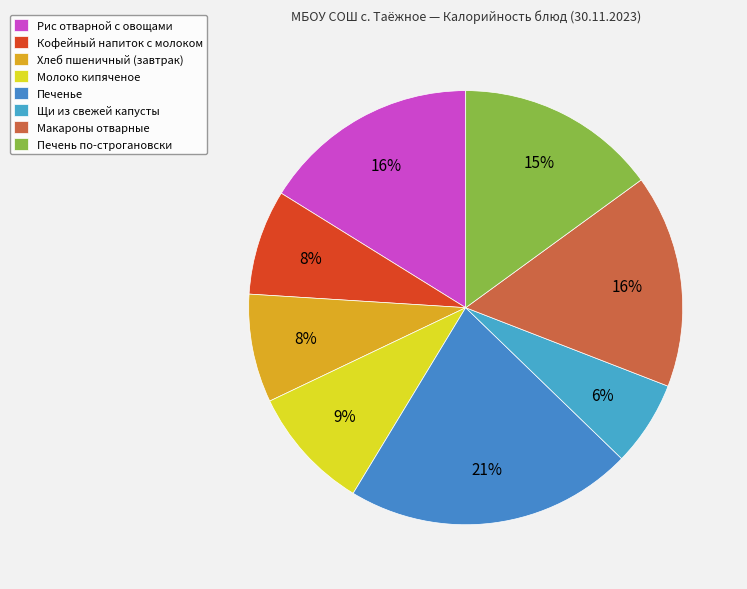

How many segments does this pie chart have?

8